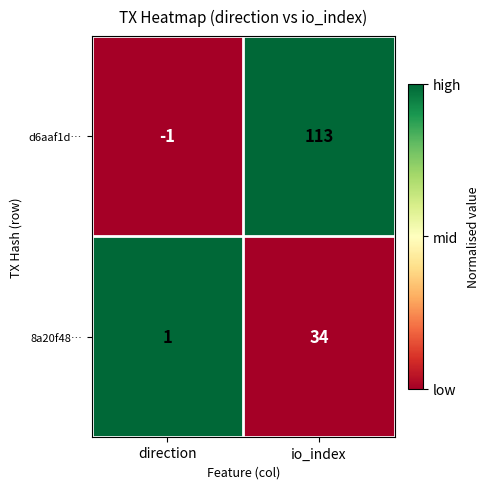

The value of d6aaf1d… at direction is -2. True or false?

False